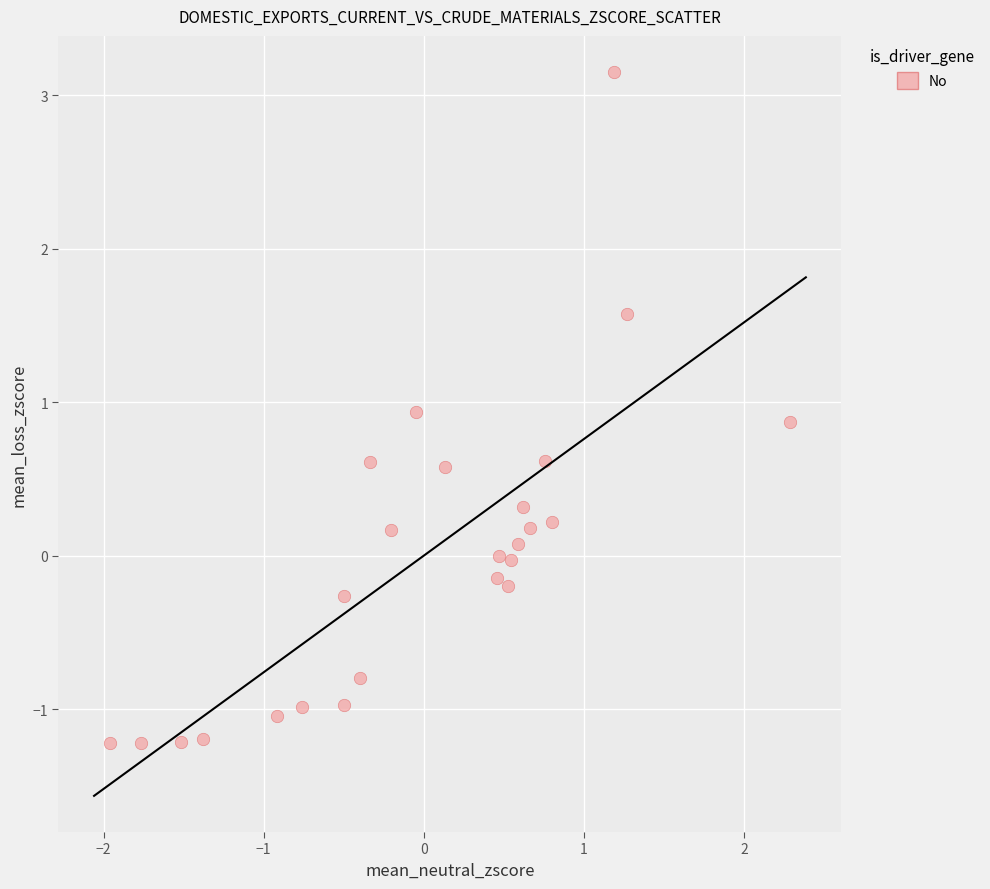

What is the range of X values (max minus min)?

4.2